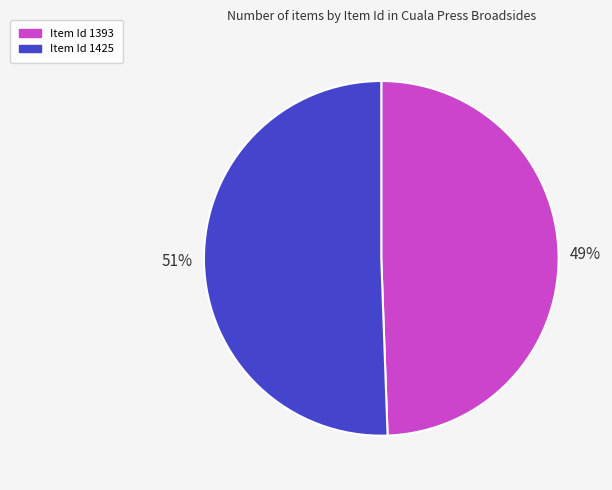

Is there a majority slice in this chart?

Yes